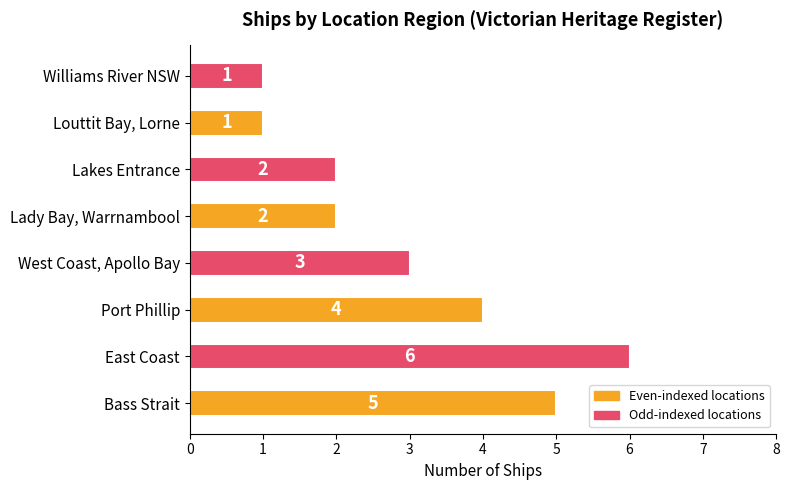

The chart shows a value of 8 at Bass Strait. True or false?

False